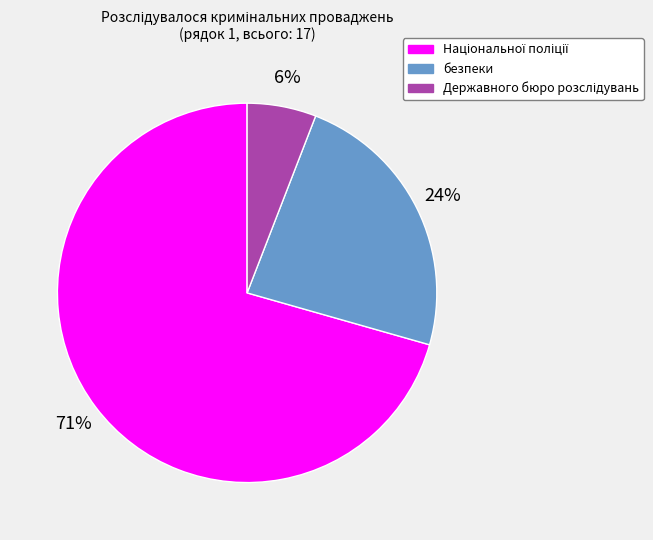

What percentage is the безпеки slice, to the nearest percent?

24%